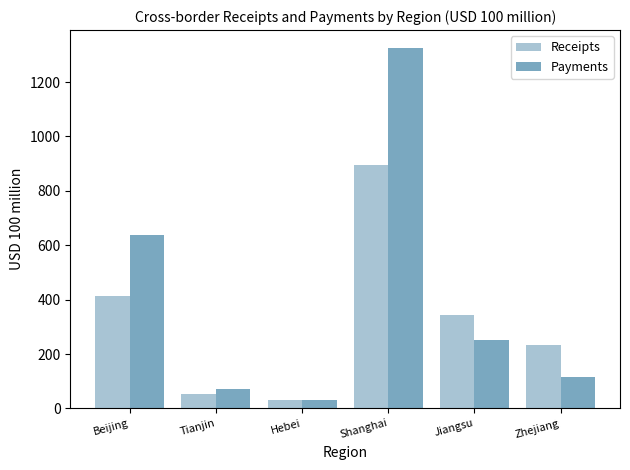

Are the bars grouped side by side (vs. stacked)?

Yes